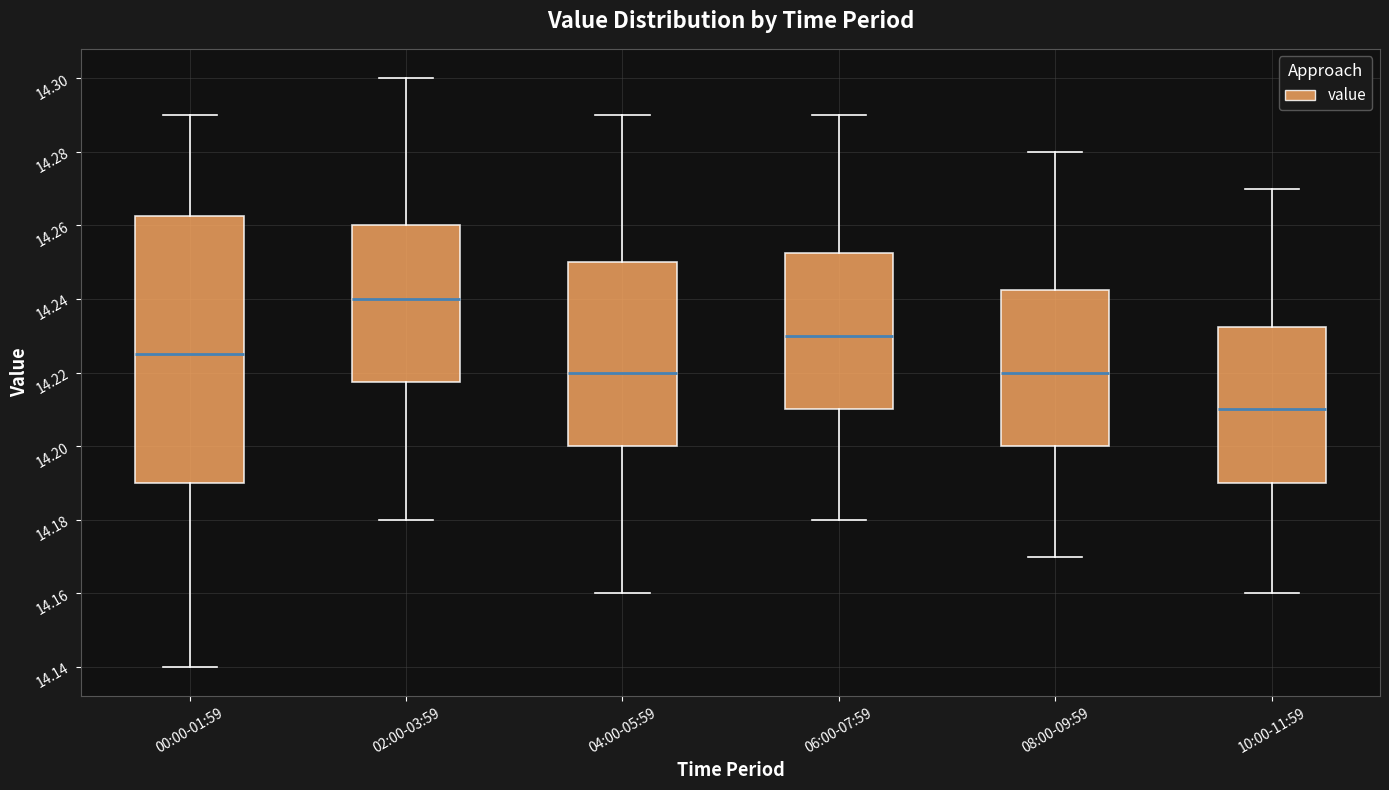

Which box has the highest median line?

02:00-03:59